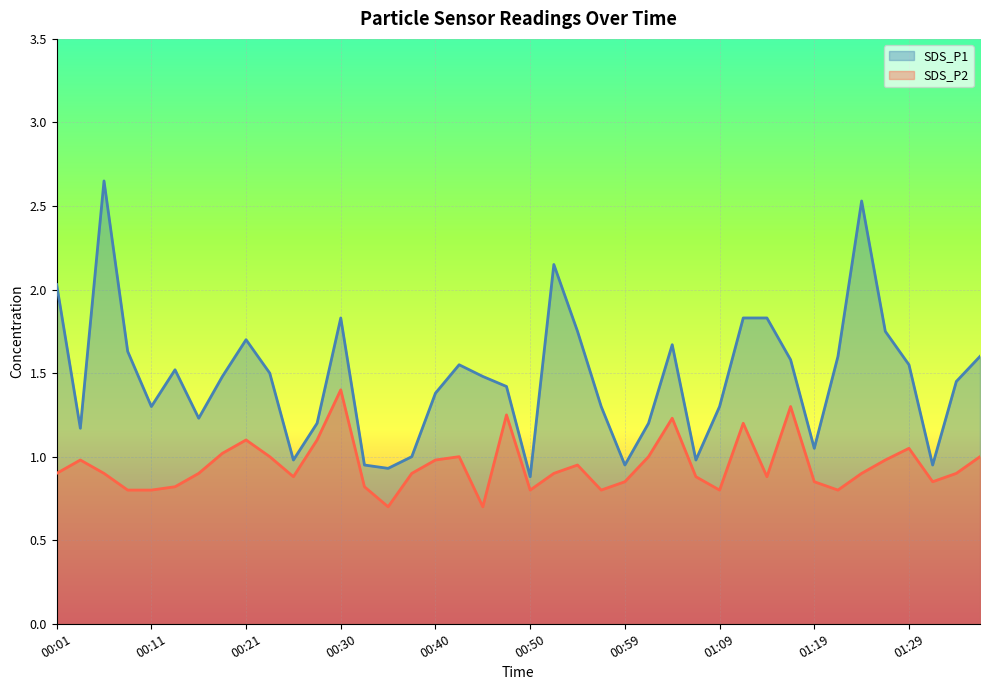

Which series has the largest range (max minus min)?

SDS_P1